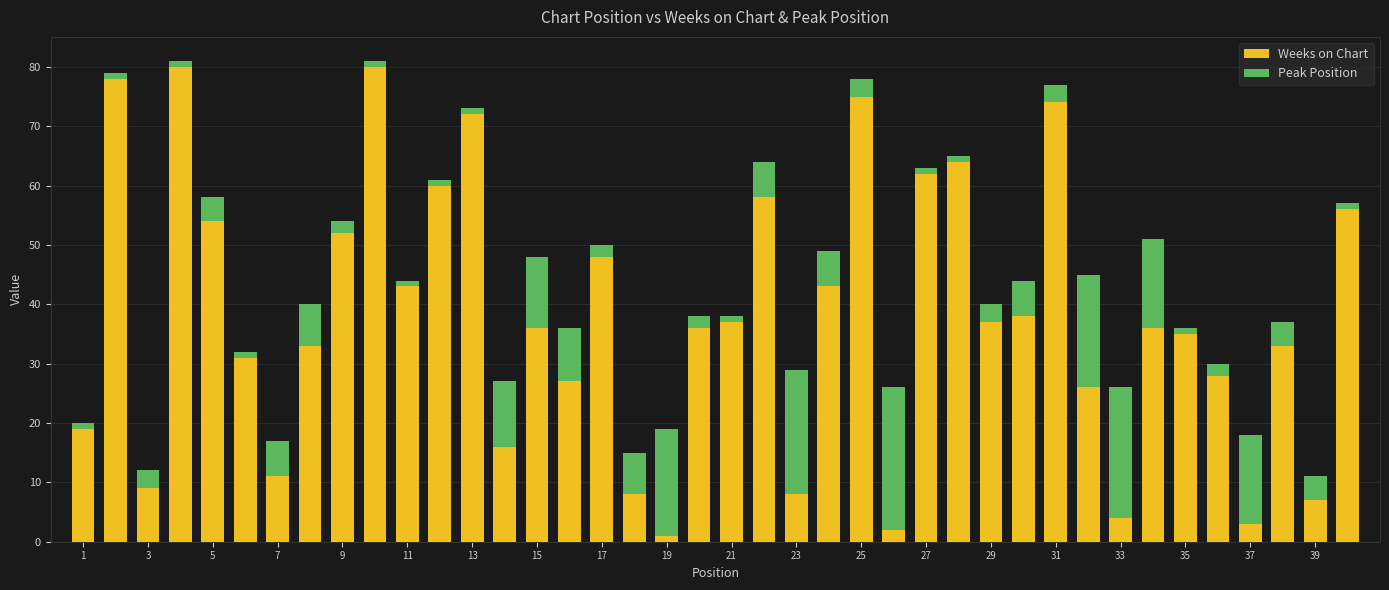

What is the average value of the Weeks on Chart series?

38